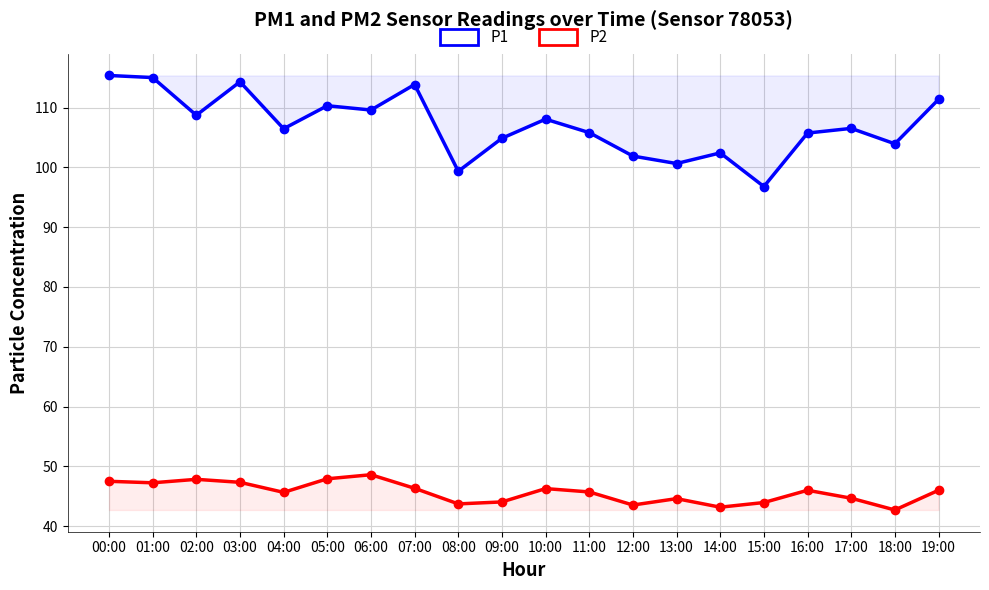

Reading right to left, transcribe all the data shown in this chart.

P1: 111.4	104.0	106.5	105.8	96.8	102.4	100.7	101.9	105.8	108.1	104.9	99.3	113.9	109.6	110.3	106.5	114.3	108.7	115.0	115.4
P2: 46.0	42.7	44.7	46.0	44.0	43.2	44.6	43.5	45.7	46.3	44.0	43.7	46.3	48.6	47.9	45.6	47.3	47.8	47.2	47.5